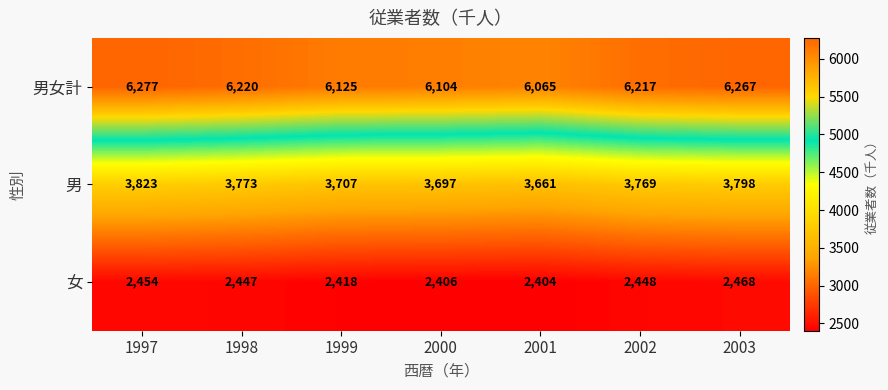

Which series has the largest total across all categories?

男女計